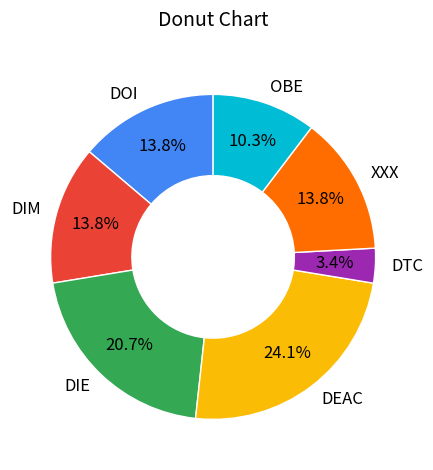

How many slices are in this pie chart?

7